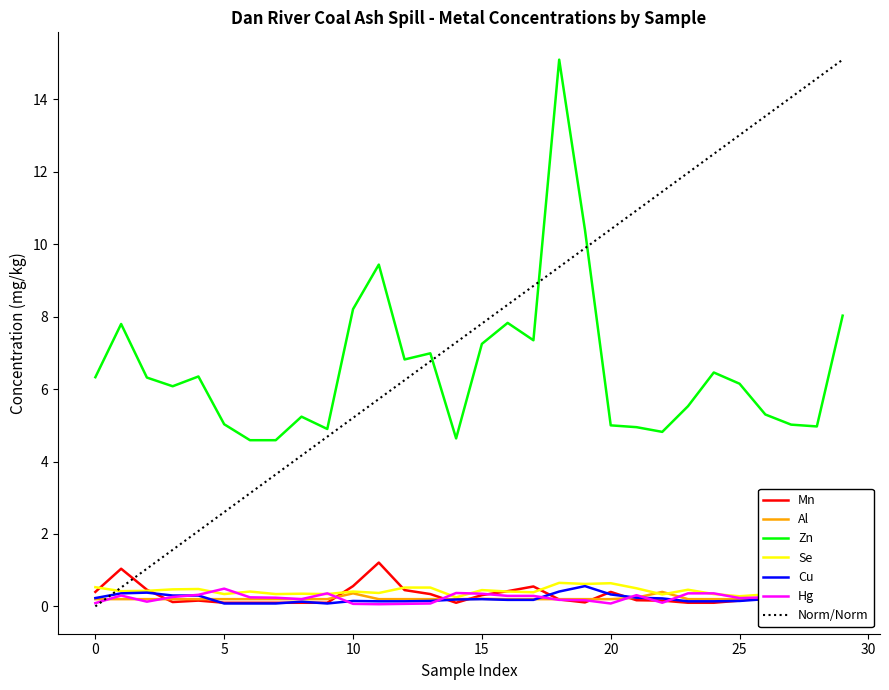

Which series has the largest total across all categories?

Zn